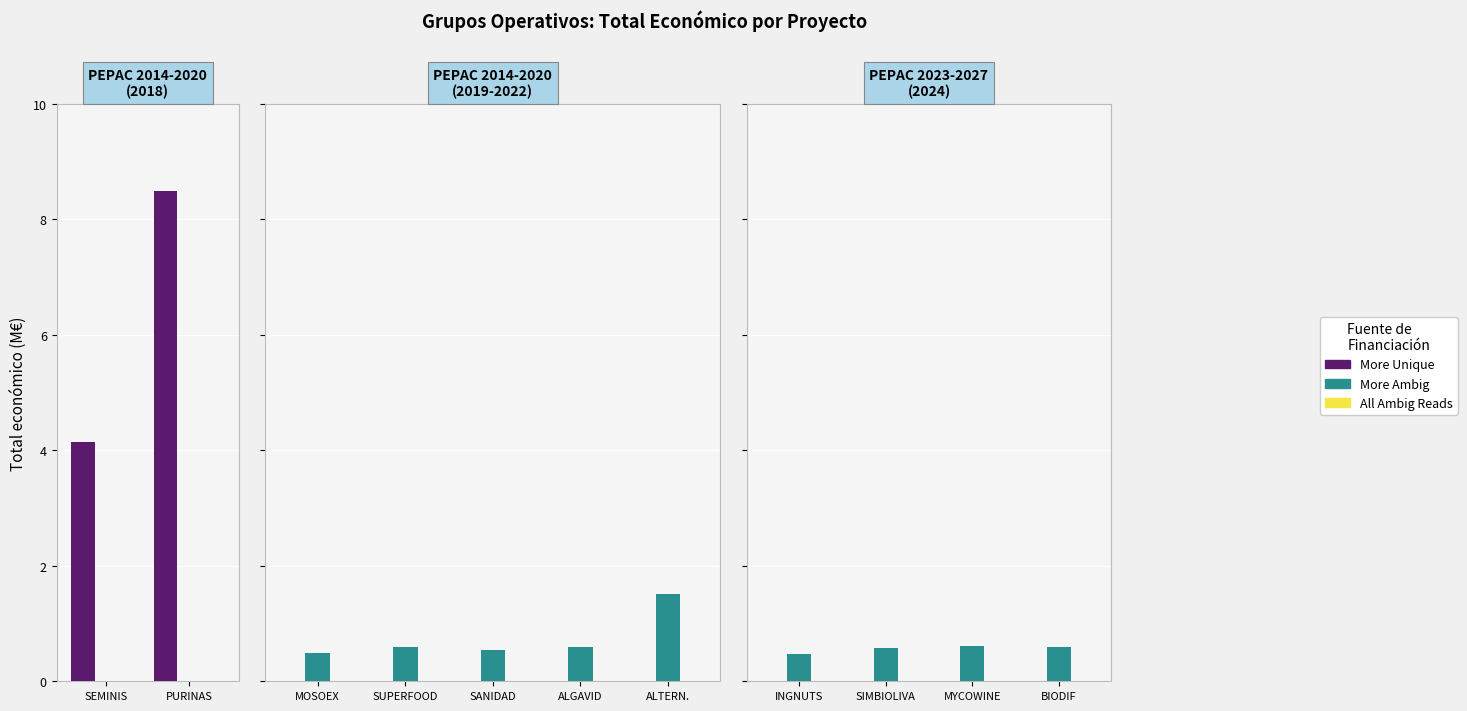

At which label is All Ambig Reads closest to 0?

INGNUTS